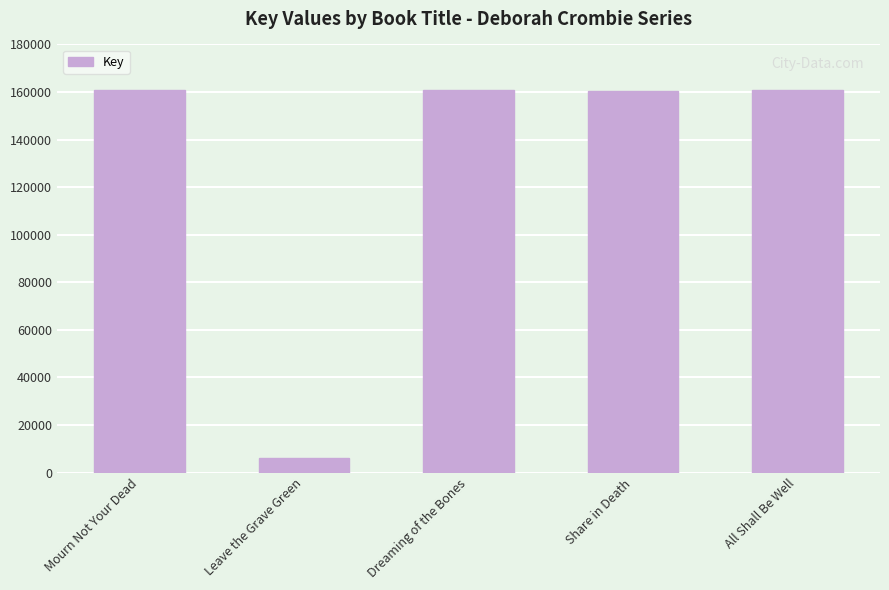

Which label corresponds to the smallest value in the chart?

Leave the Grave Green